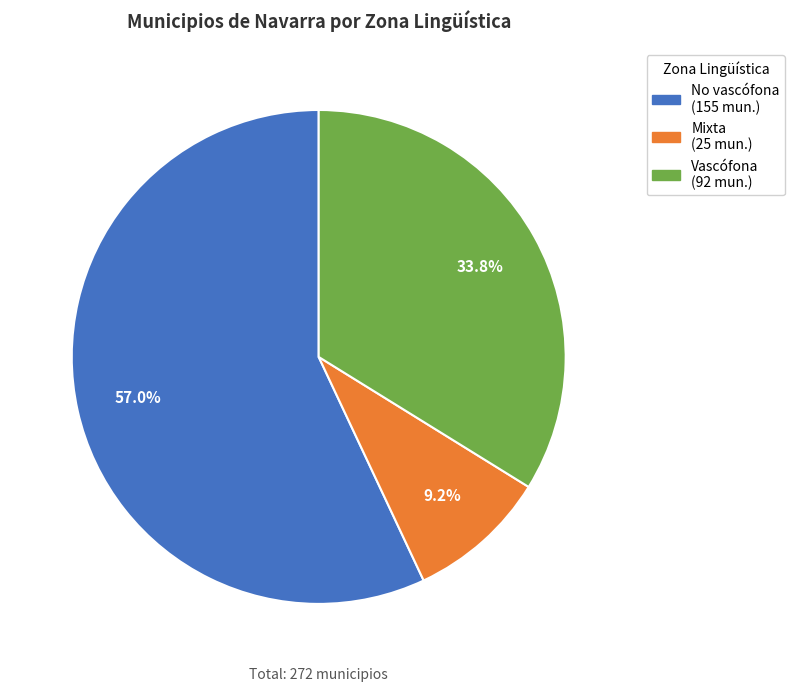

To the nearest percent, what is the difference between the No vascófona and Mixta slice percentages?

48%